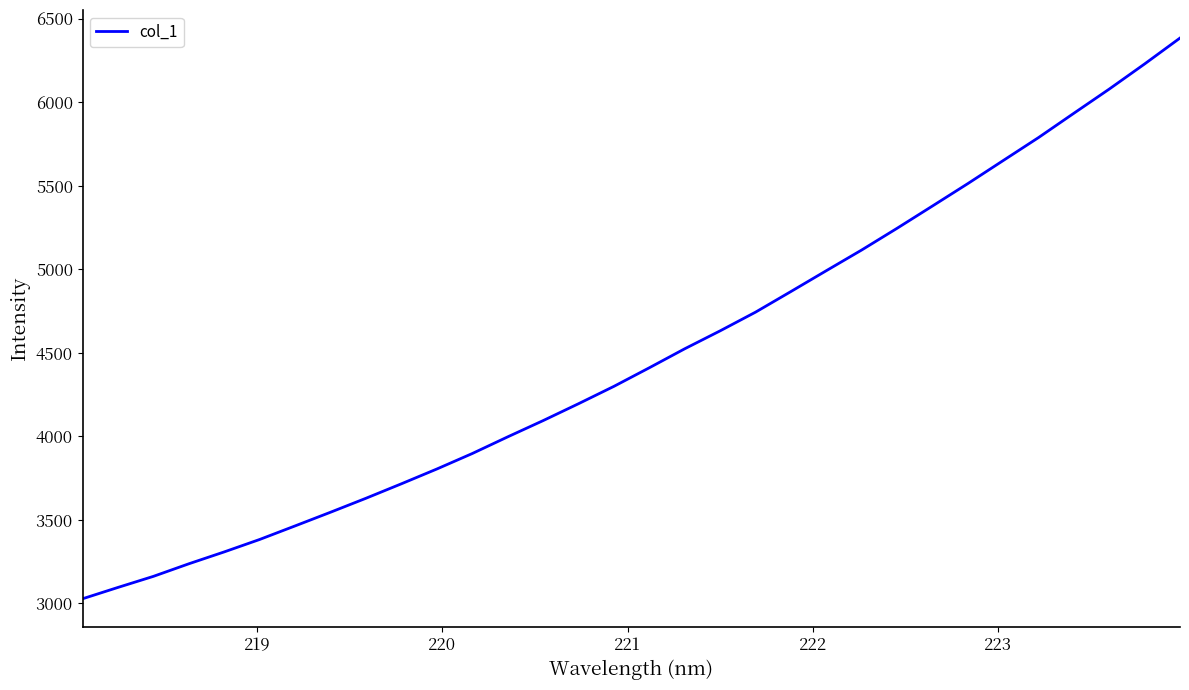

What is the difference between the maximum and minimum values?

3357.3